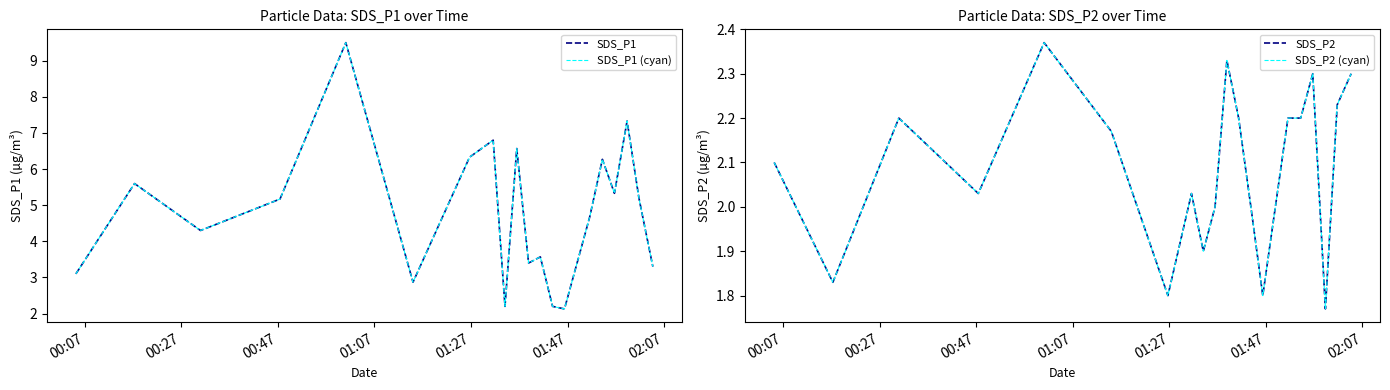

Which series has the widest spread of values?

SDS_P1